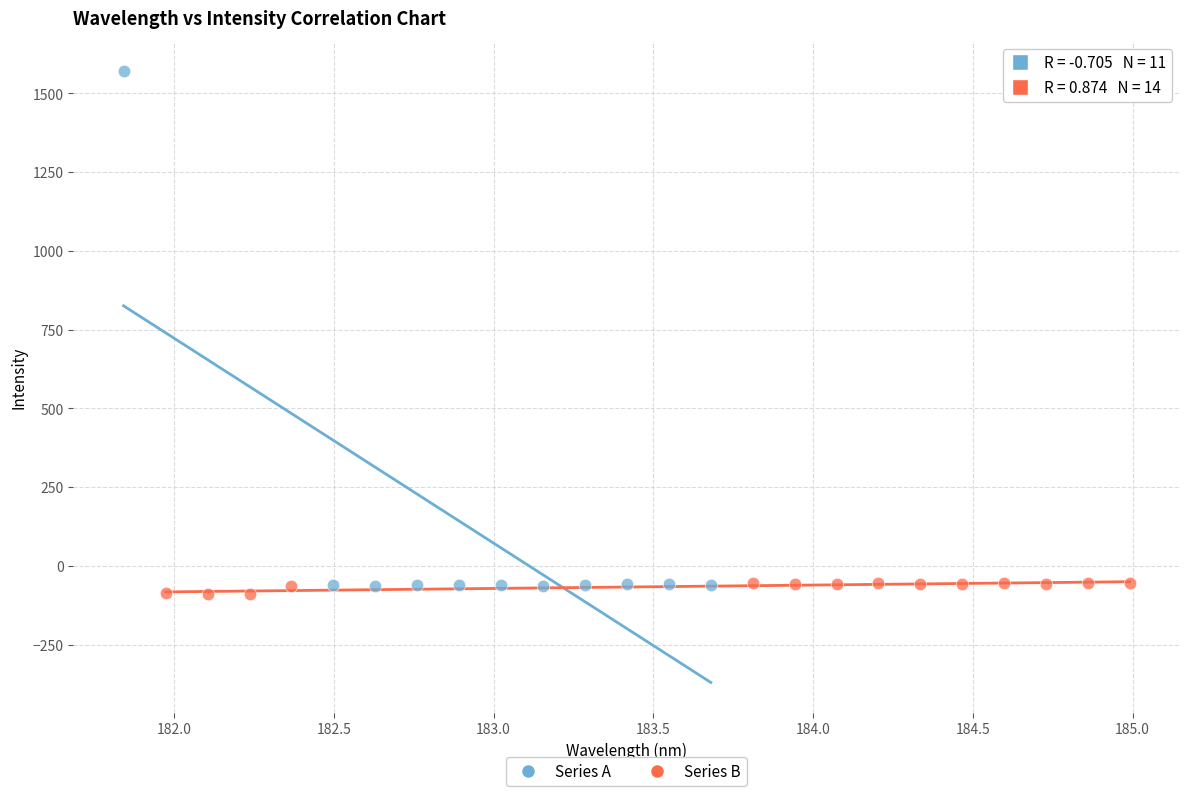

Which series has the largest Y range (max minus min)?

Series A